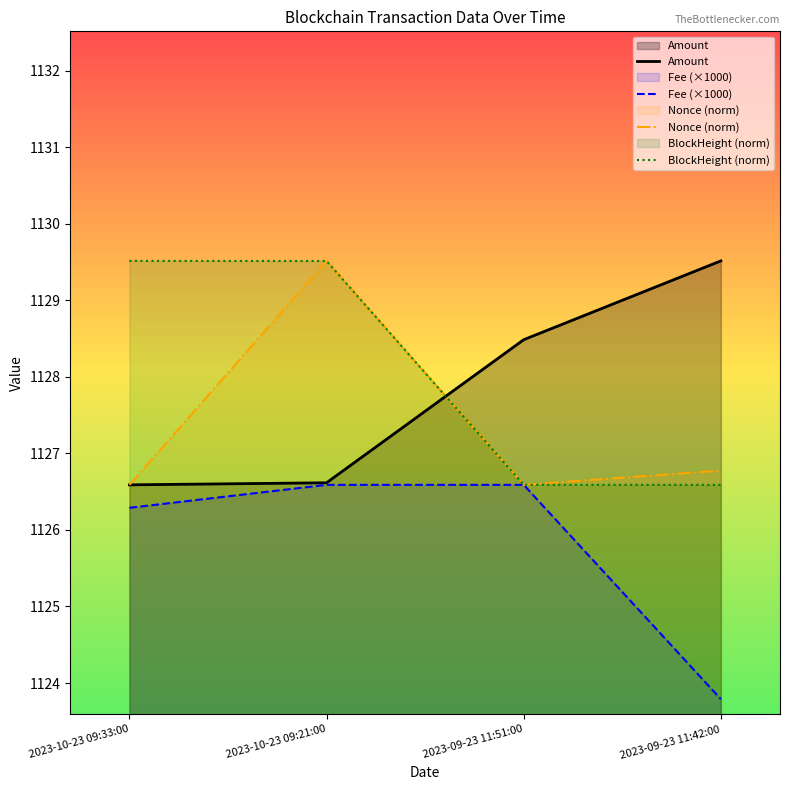

Which label corresponds to the smallest value in the chart?

2023-09-23 11:42:00